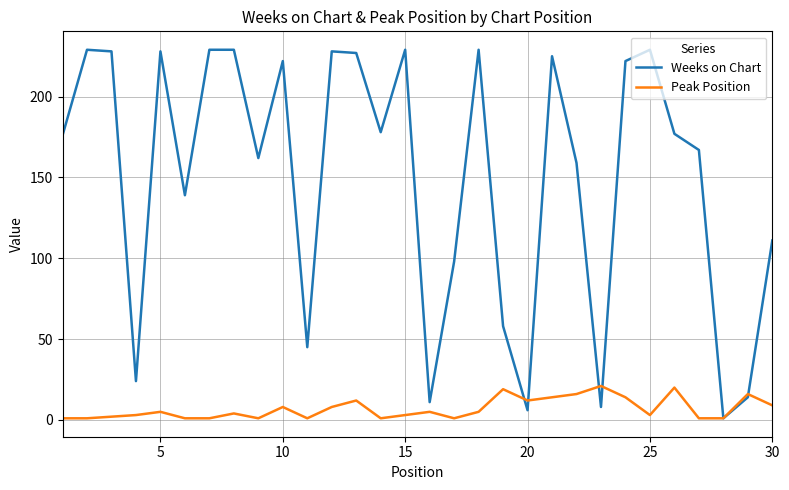

What is the sum of all Peak Position values?

209